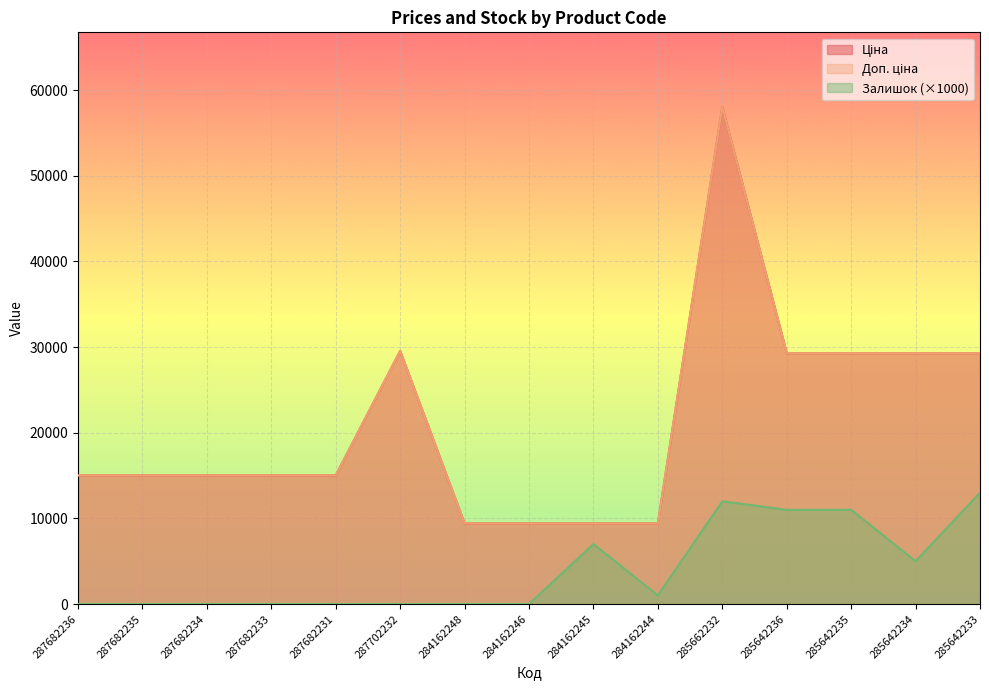

How many data points in Залишок are above 0?

7